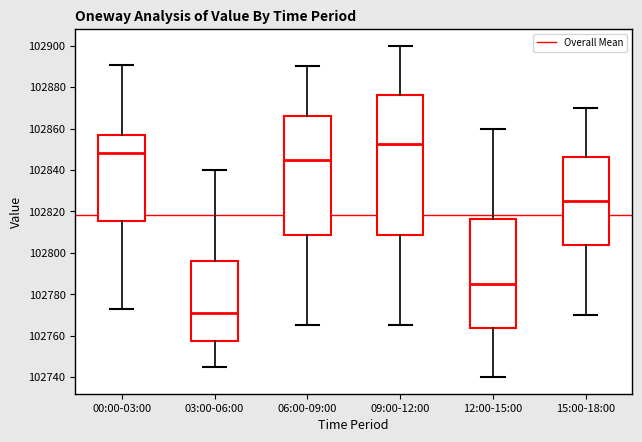

Reading left to right, read every box against the y-axis: the position of its median line, the range the box covers, and the ends of its whiskers. The values are not printed on the chart, so give them approximately, as read against the axis.

00:00-03:00: median 102848, box 102816 to 102856, whiskers 102772 to 102890
03:00-06:00: median 102772, box 102758 to 102796, whiskers 102746 to 102840
06:00-09:00: median 102846, box 102808 to 102866, whiskers 102766 to 102890
09:00-12:00: median 102852, box 102808 to 102876, whiskers 102766 to 102900
12:00-15:00: median 102786, box 102764 to 102816, whiskers 102740 to 102860
15:00-18:00: median 102826, box 102804 to 102846, whiskers 102770 to 102870